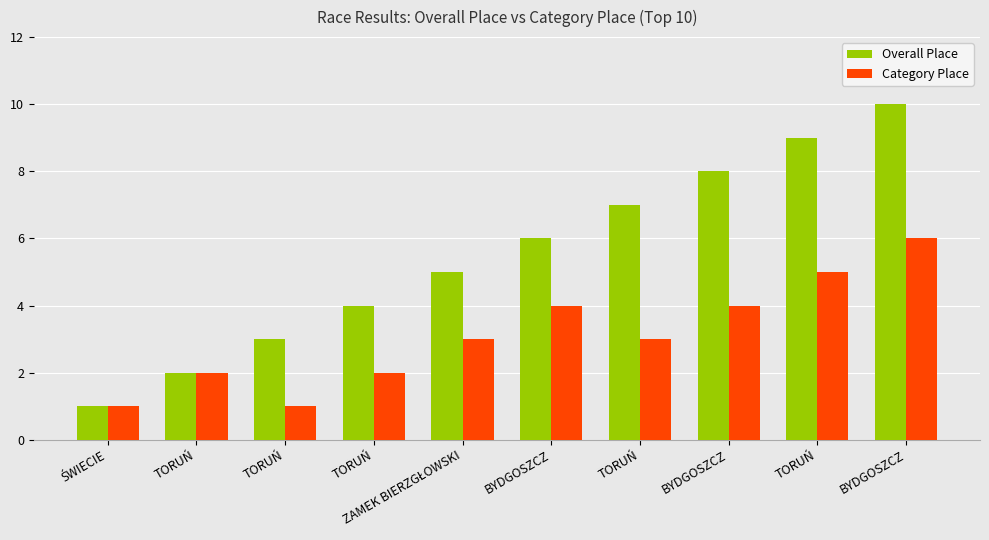

How many categories are shown in the chart?

10